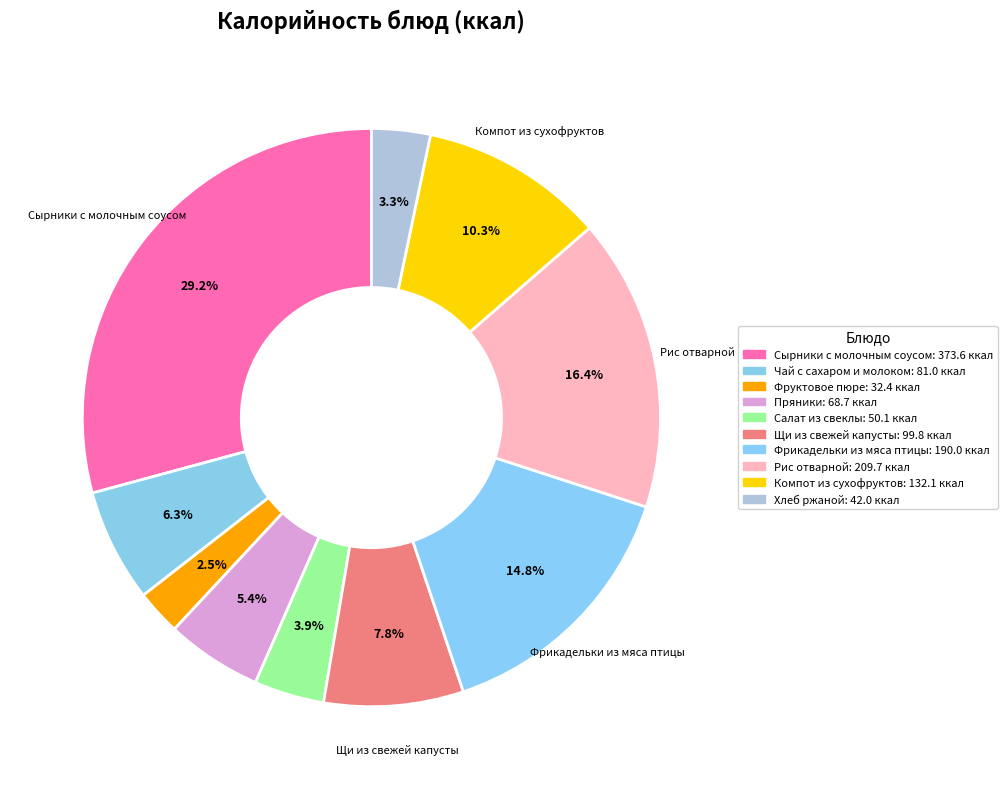

What is the ratio of the value at Фрикадельки из мяса птицы to the value at Фруктовое пюре?

5.9